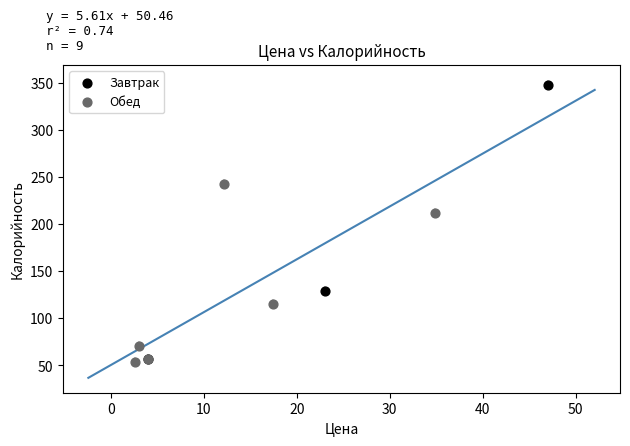

Which series reaches the minimum Y coordinate?

Обед